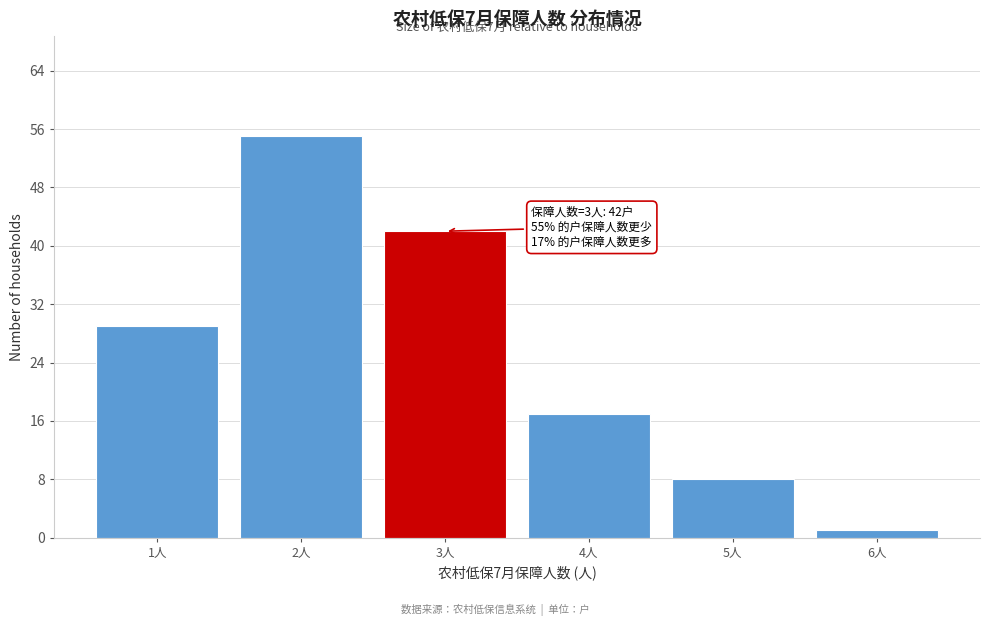

Reading right to left, extract all data points from this chart.

1	8	17	42	55	29